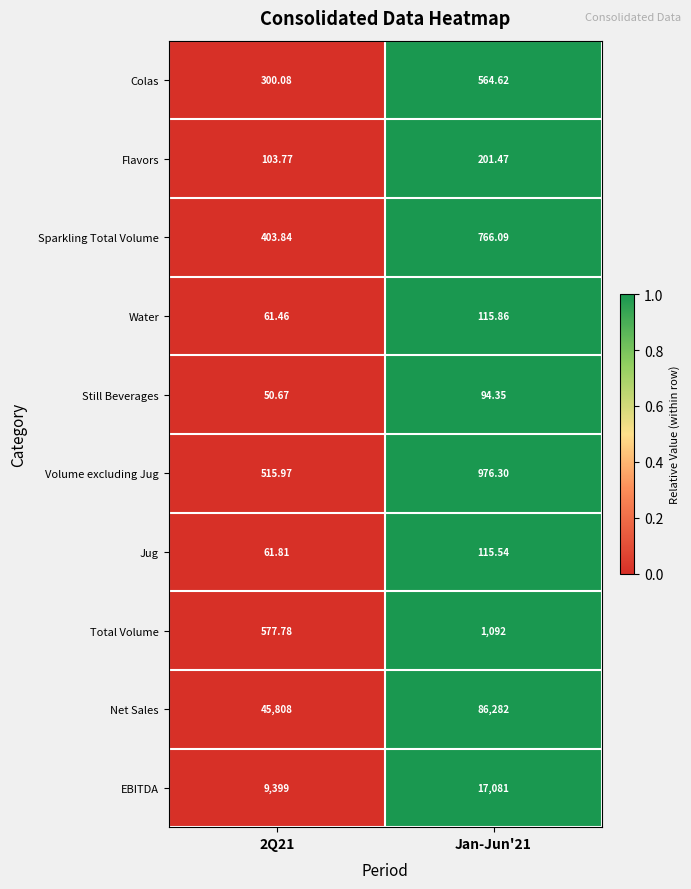

What is the total value across all series at Jan-Jun'21?

107289.2